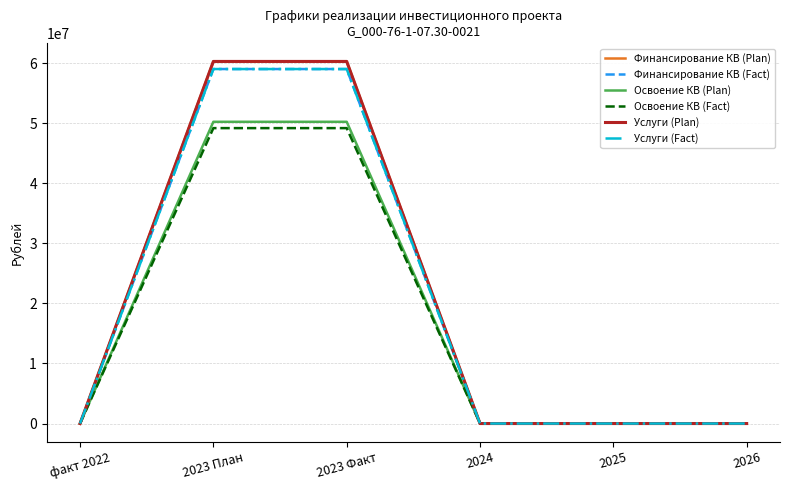

At which label is Финансирование КВ (Plan) closest to 30130000?

факт 2022